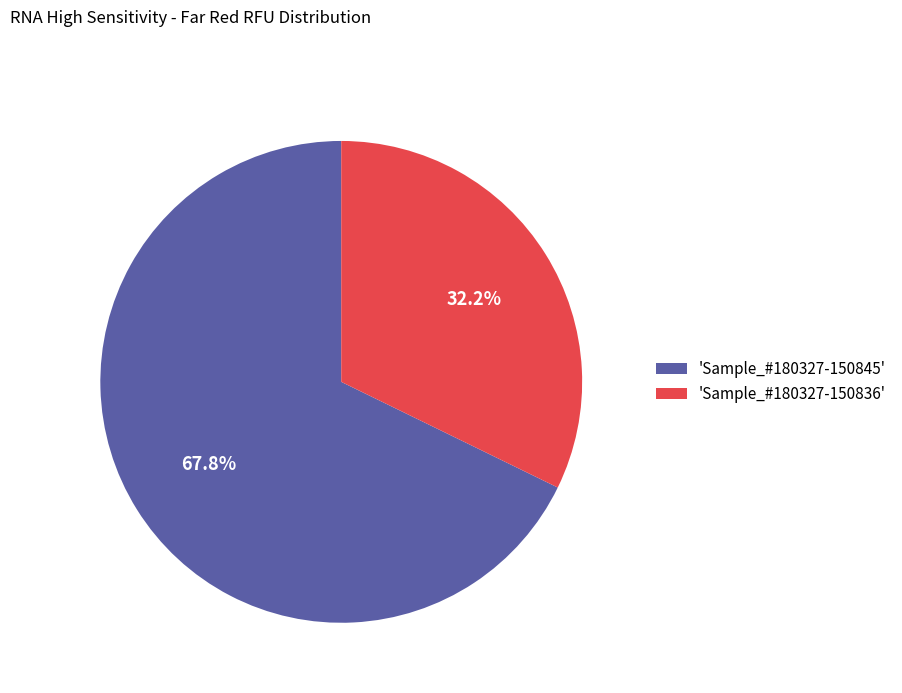

Is there any slice that represents more than half of the pie?

Yes